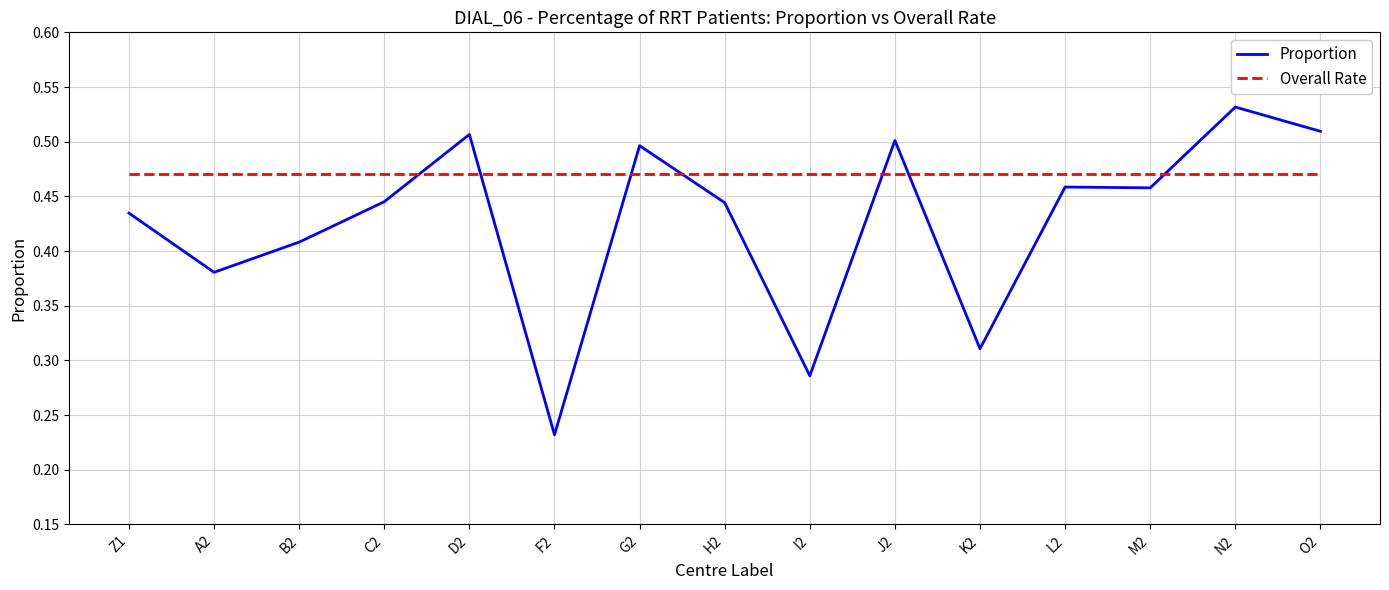

True or false: Overall Rate has a value of 0.5 at M2.

True